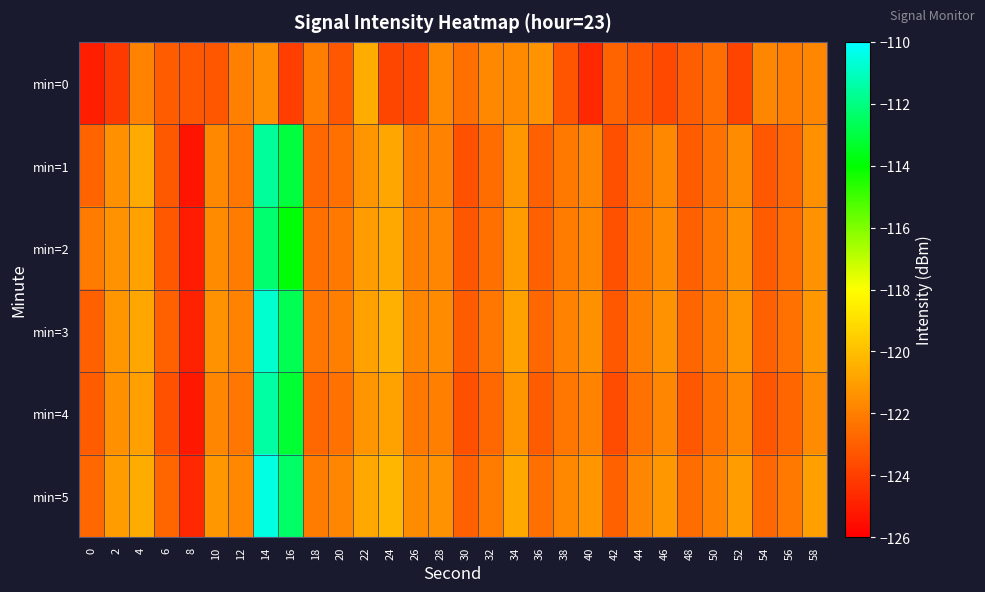

What is the total value across all series at 20?

-734.1